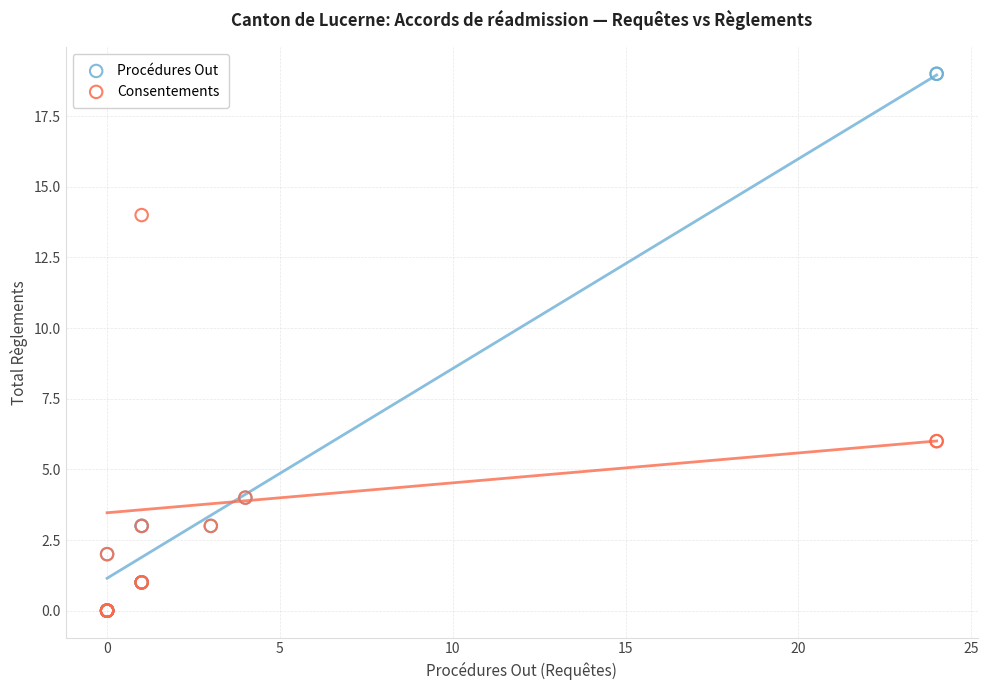

What are all the series names shown in the legend?

Procédures Out, Consentements